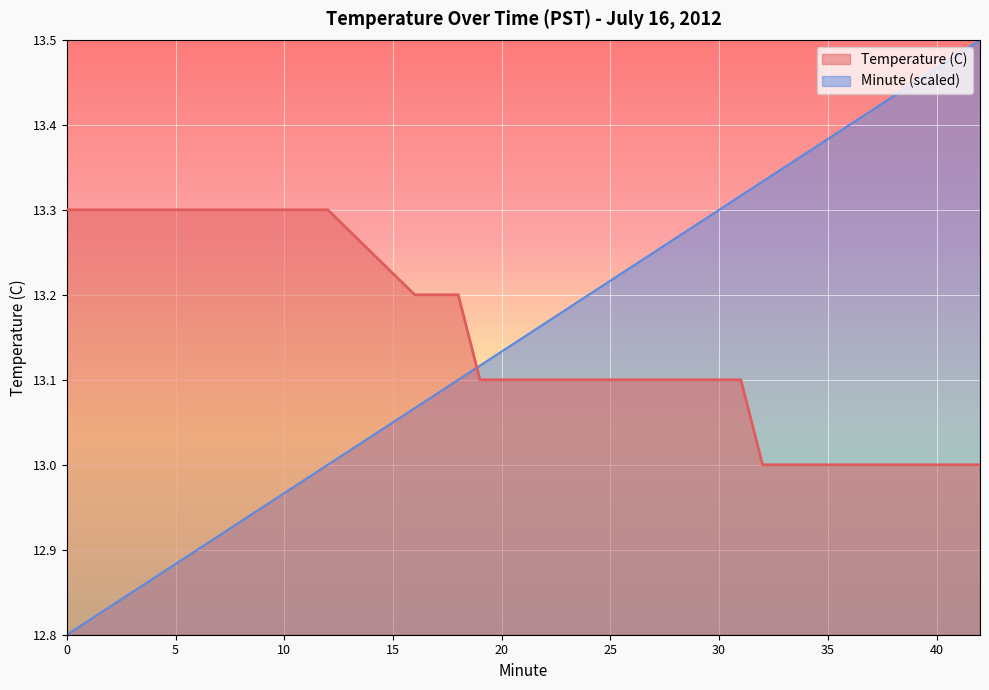

True or false: Minute (scaled) has more than 2 interior local peaks.

False